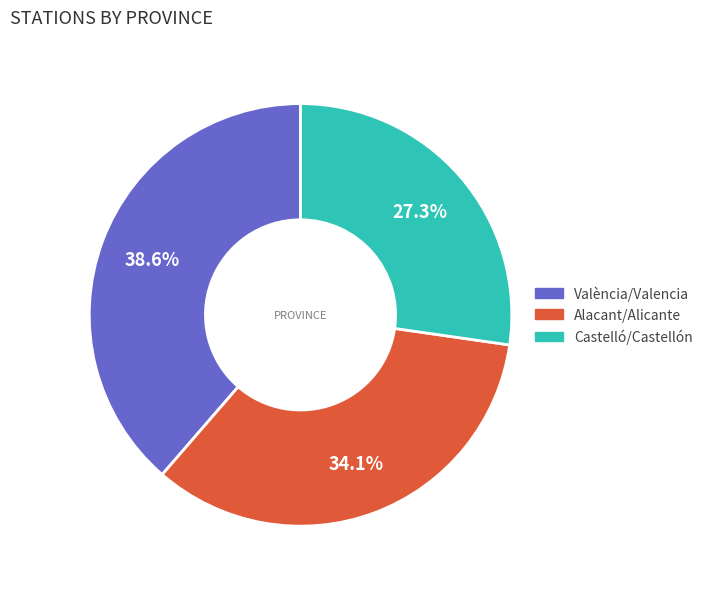

What is the ratio of the value at Castelló/Castellón to the value at València/Valencia?

0.7